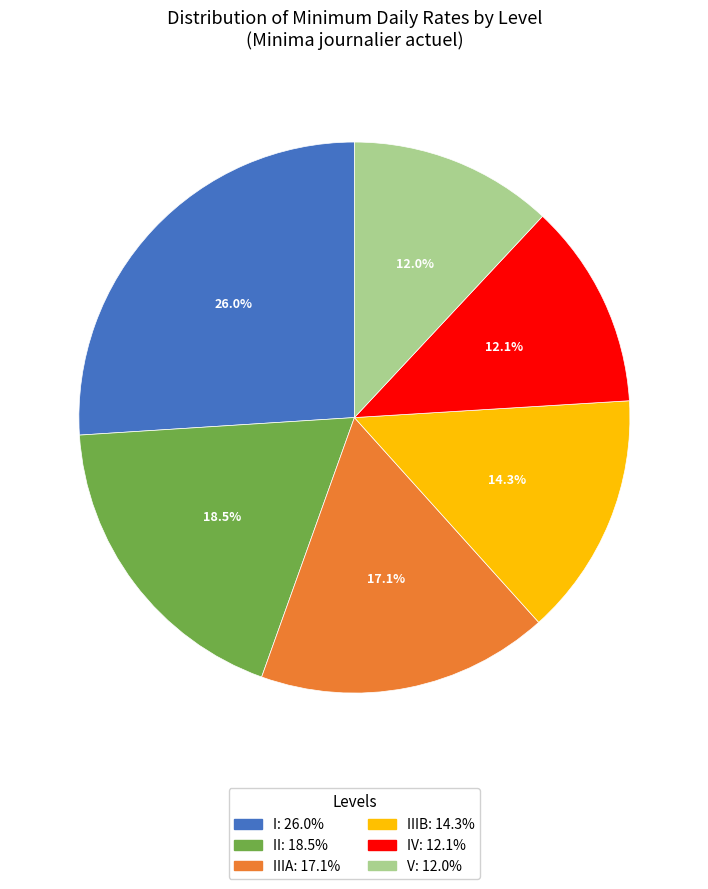

Is there any slice that represents more than half of the pie?

No